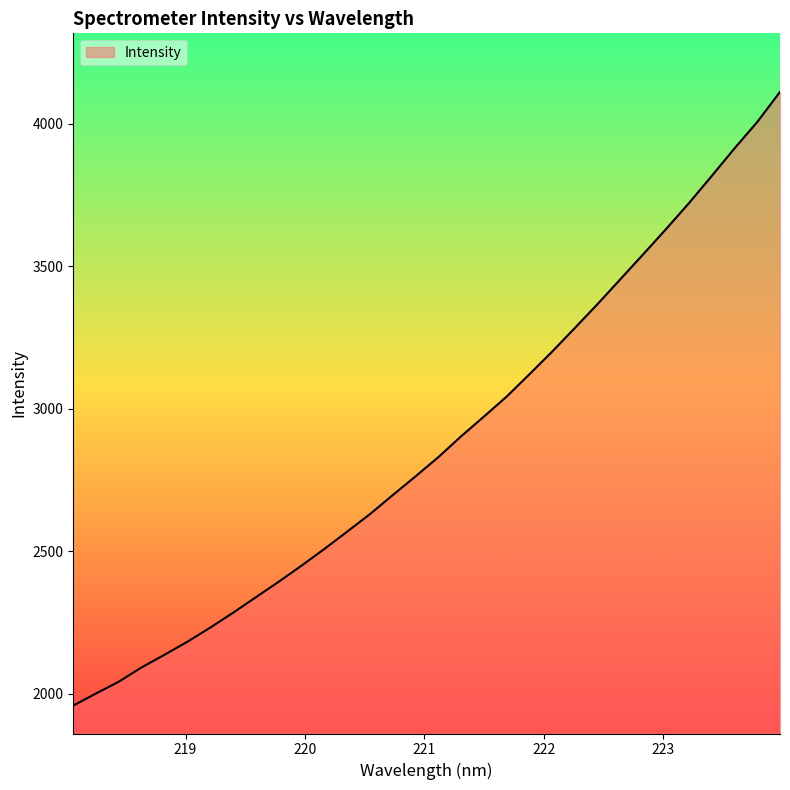

What is the greatest value displayed?

4111.2